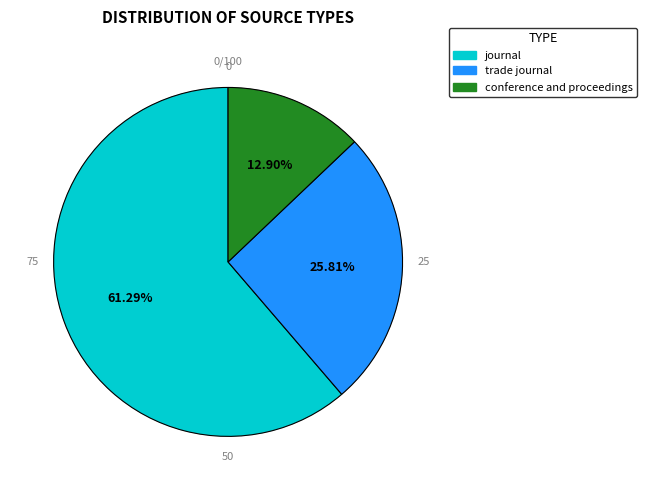

How many segments does this pie chart have?

3